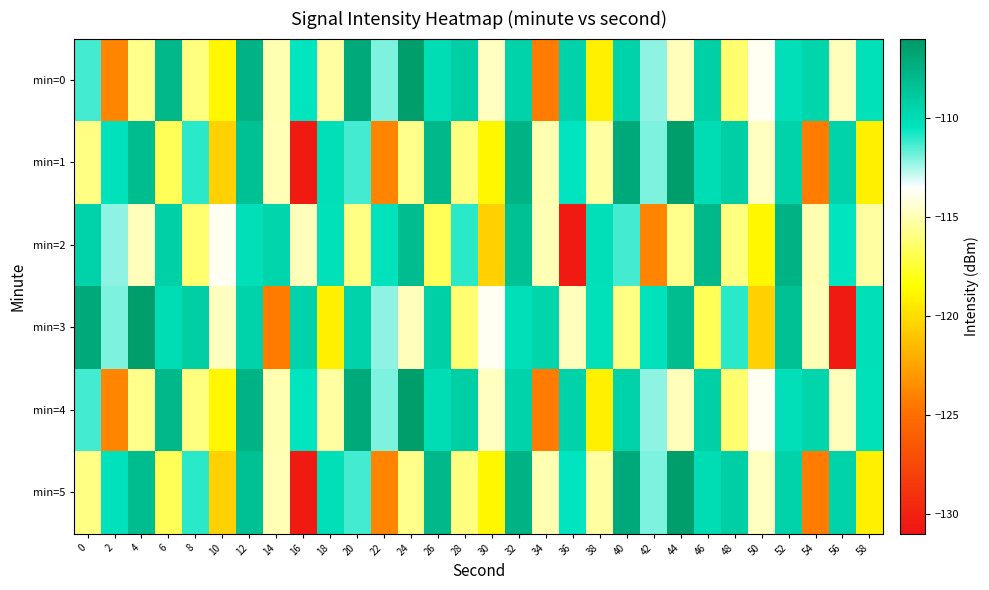

What is the total value across all series at 52?

-655.2